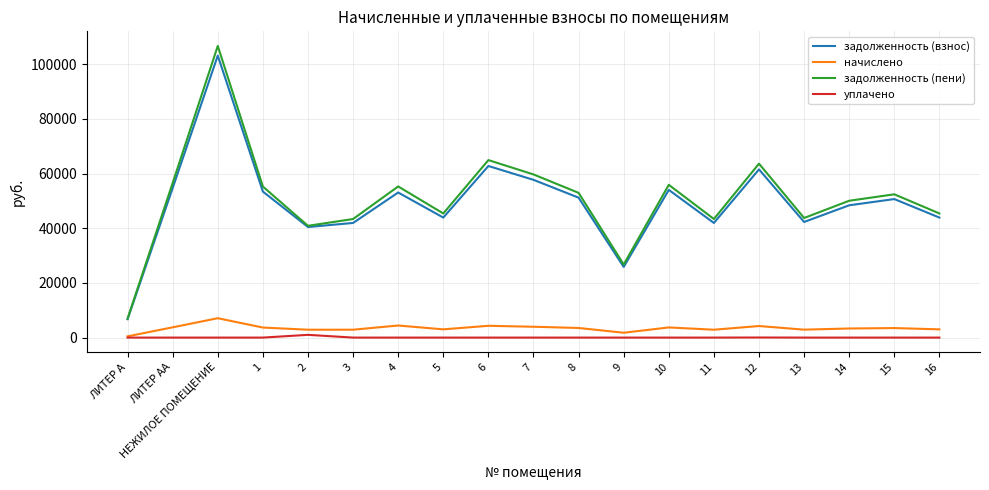

True or false: задолженность (пени) and начислено intersect in this chart.

False